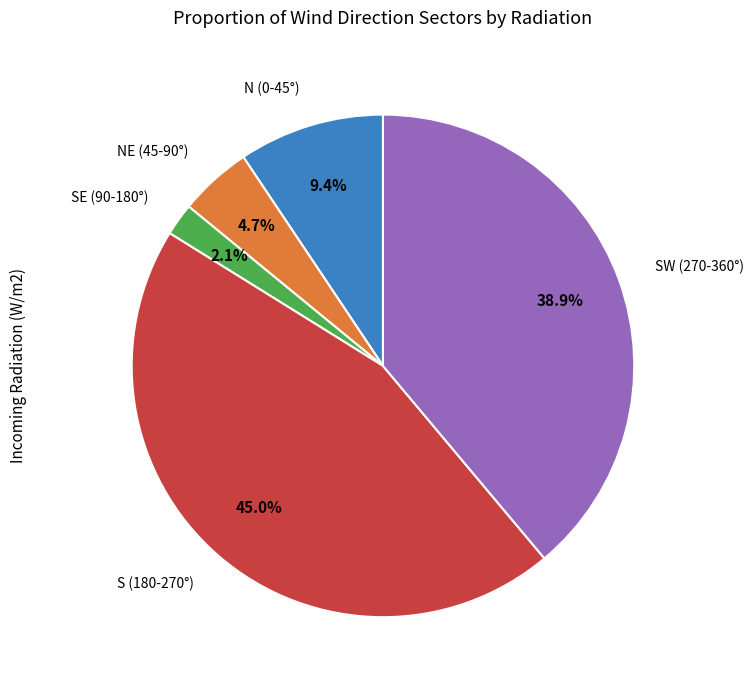

Does N (0-45°) account for over 50% of the chart?

No